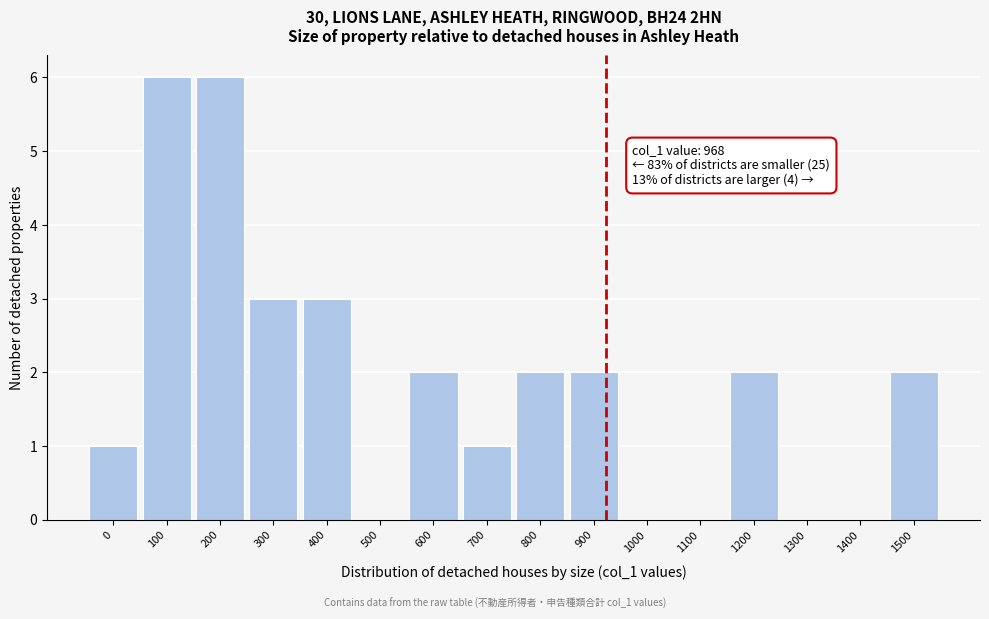

Reading right to left, transcribe all the data shown in this chart.

1500=2	1400=0	1300=0	1200=2	1100=0	1000=0	900=2	800=2	700=1	600=2	500=0	400=3	300=3	200=6	100=6	0=1